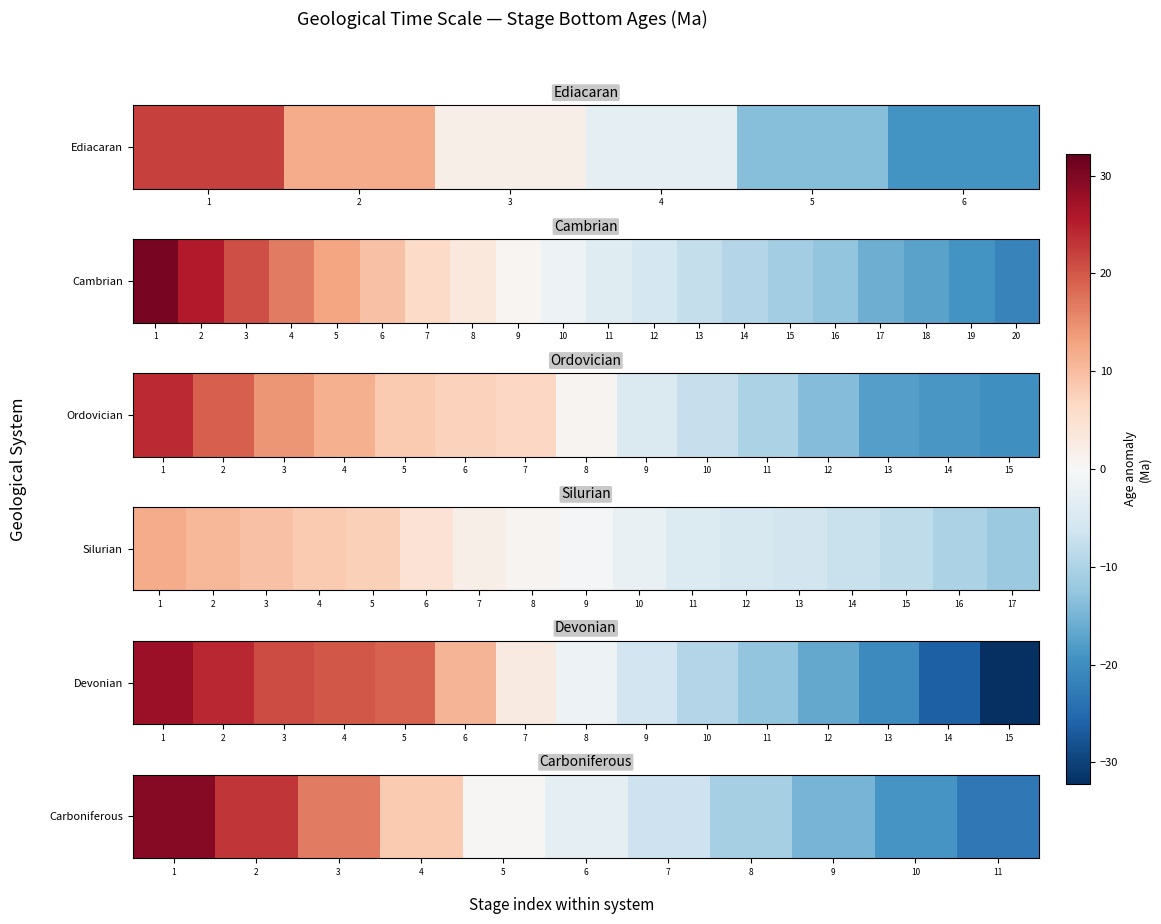

Is it true that the value at 5 is 0.3?

True